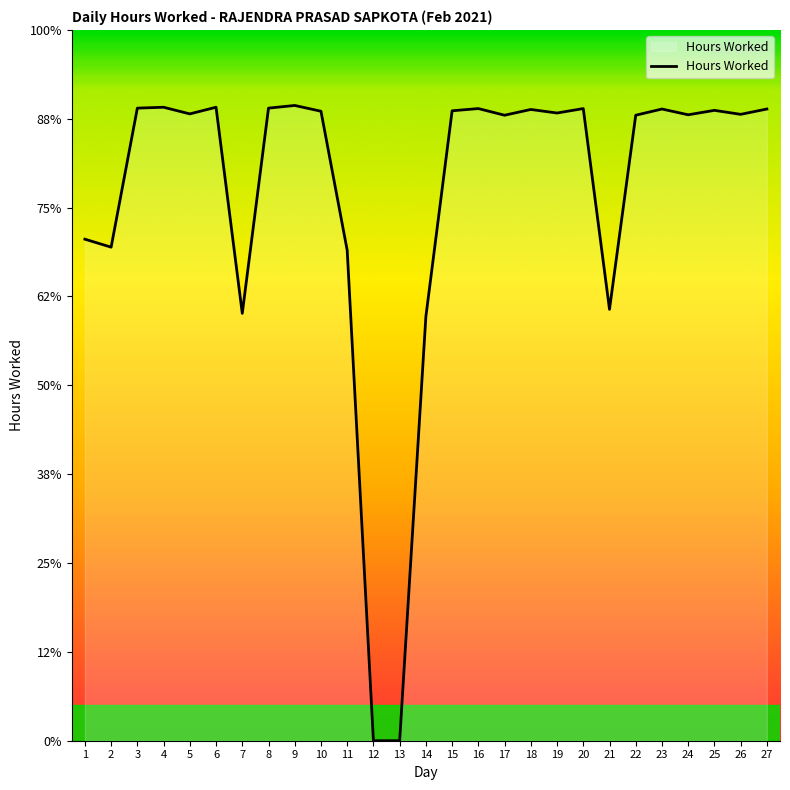

Does the chart display data point markers on the line(s)?

No